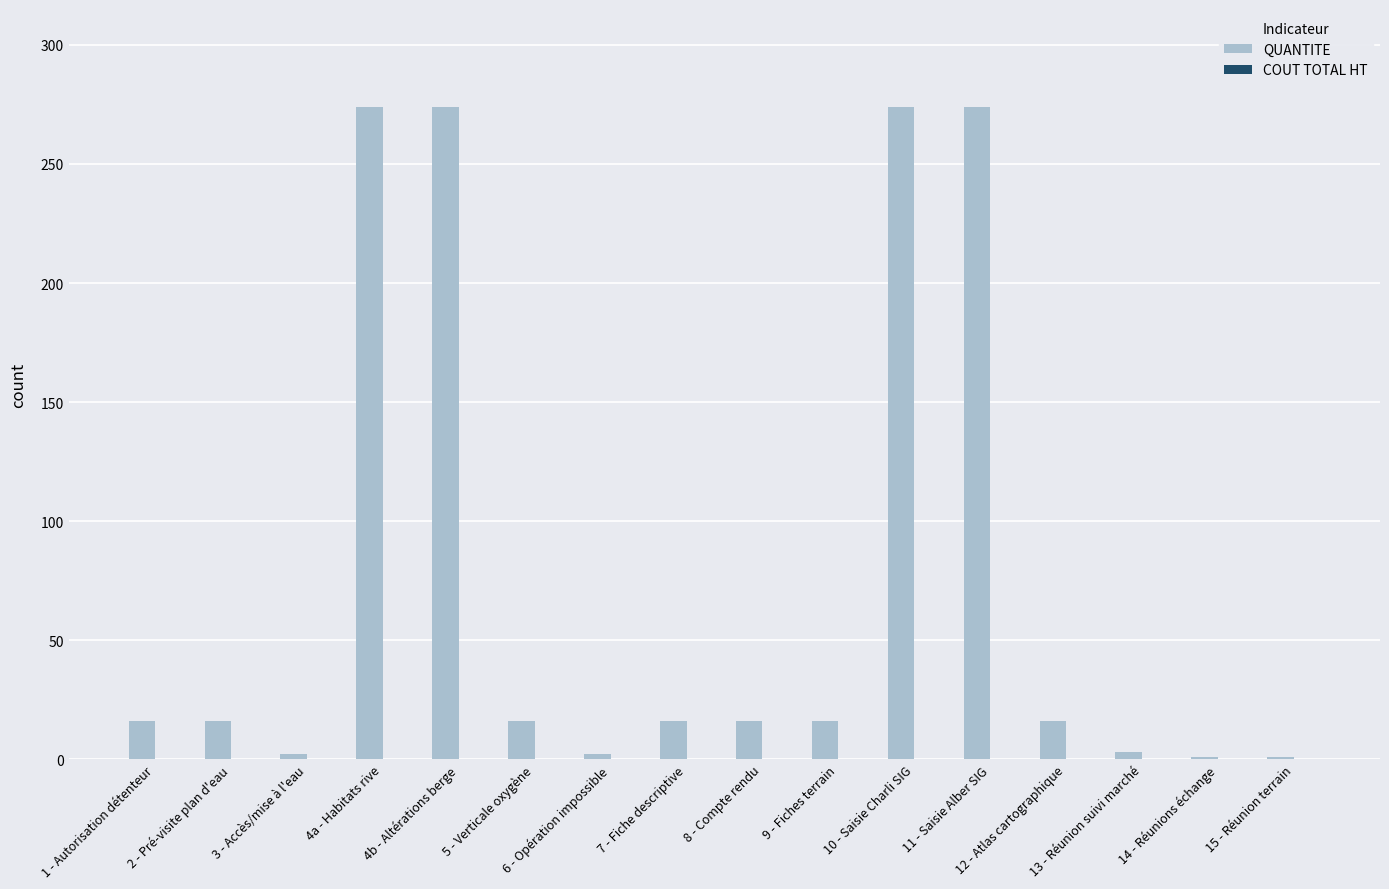

What is the difference between the maximum and minimum values?

273